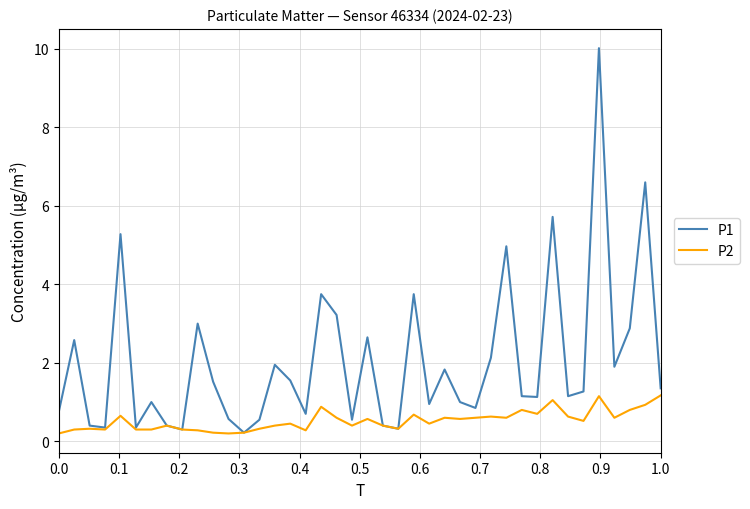

How many interior local peaks does the P1 series have?

13